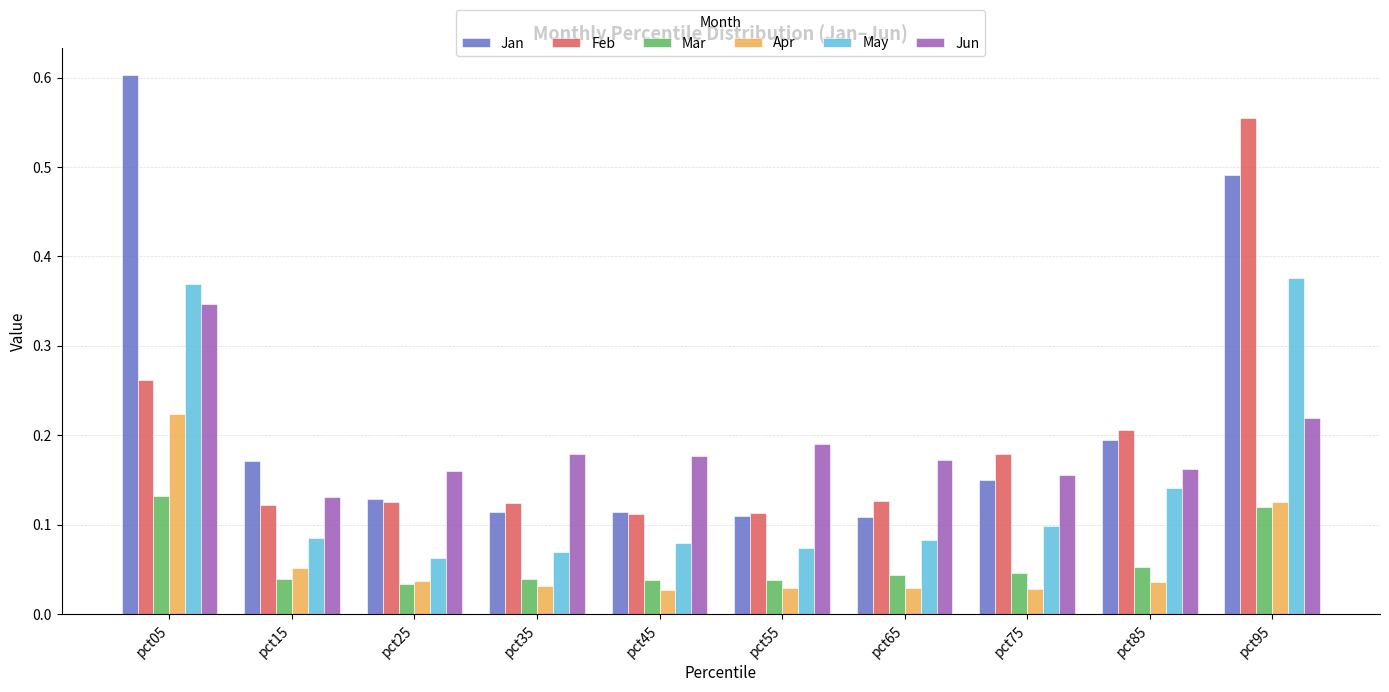

Which category has the highest value across all series?

pct05